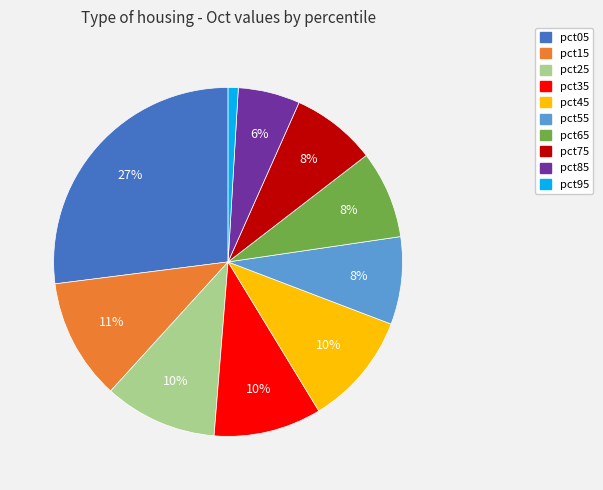

Is there any slice that represents more than half of the pie?

No